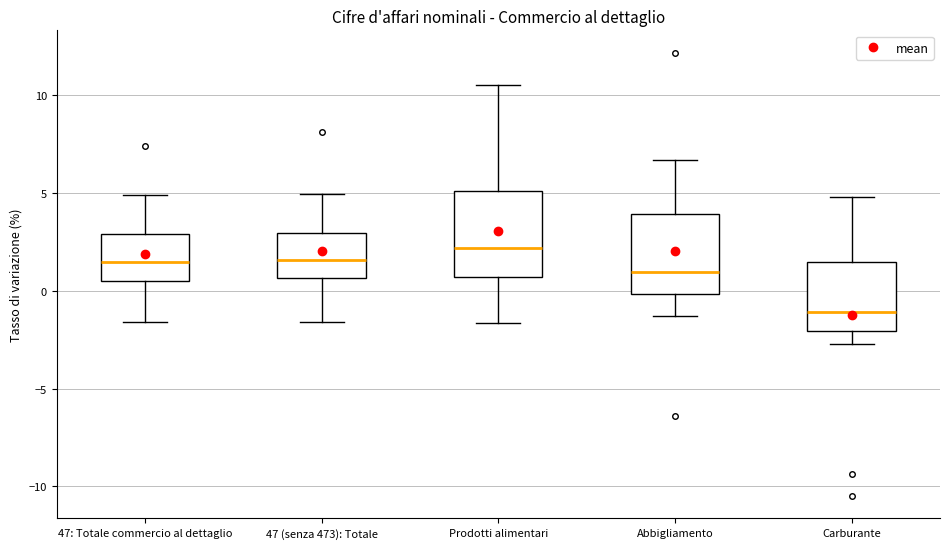

Reading left to right, transcribe this box plot: for each box, give where its median line is, the range the box spans, and where its two whiskers end, as read against the y-axis. The values are not printed on the chart, so give them approximately, as read against the axis.

47: Totale commercio al dettaglio: median 1.5, box 0.5 to 3.0, whiskers -1.5 to 5.0
47 (senza 473): Totale: median 1.5, box 0.5 to 3.0, whiskers -1.5 to 5.0
Prodotti alimentari: median 2.0, box 0.5 to 5.0, whiskers -1.5 to 10.5
Abbigliamento: median 1.0, box 0.0 to 4.0, whiskers -1.5 to 6.5
Carburante: median -1.0, box -2.0 to 1.5, whiskers -2.5 to 5.0